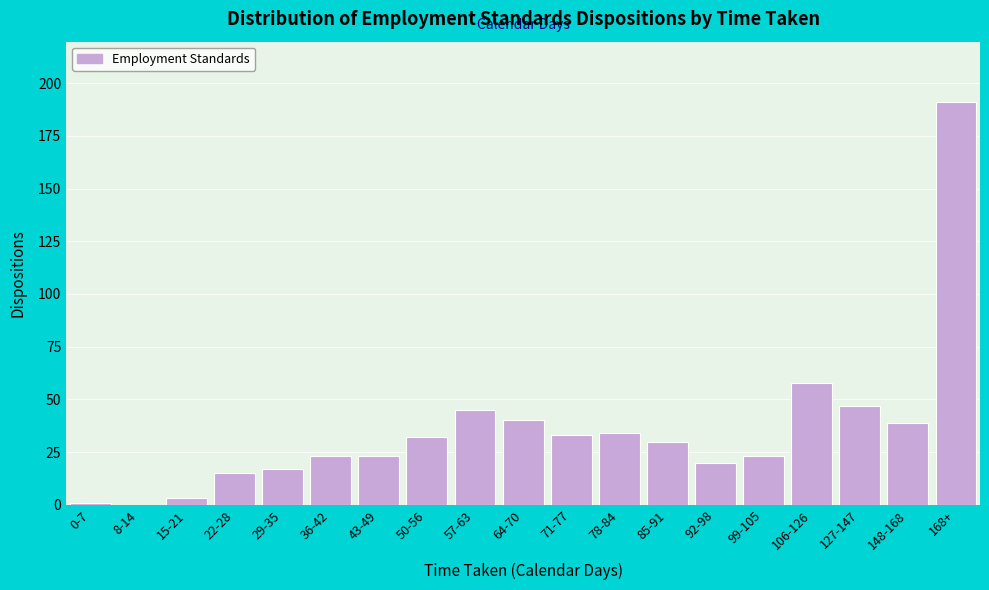

Reading left to right, what are all the values shown in this chart?

0-7=1	8-14=0	15-21=3	22-28=15	29-35=17	36-42=23	43-49=23	50-56=32	57-63=45	64-70=40	71-77=33	78-84=34	85-91=30	92-98=20	99-105=23	106-126=58	127-147=47	148-168=39	168+=191